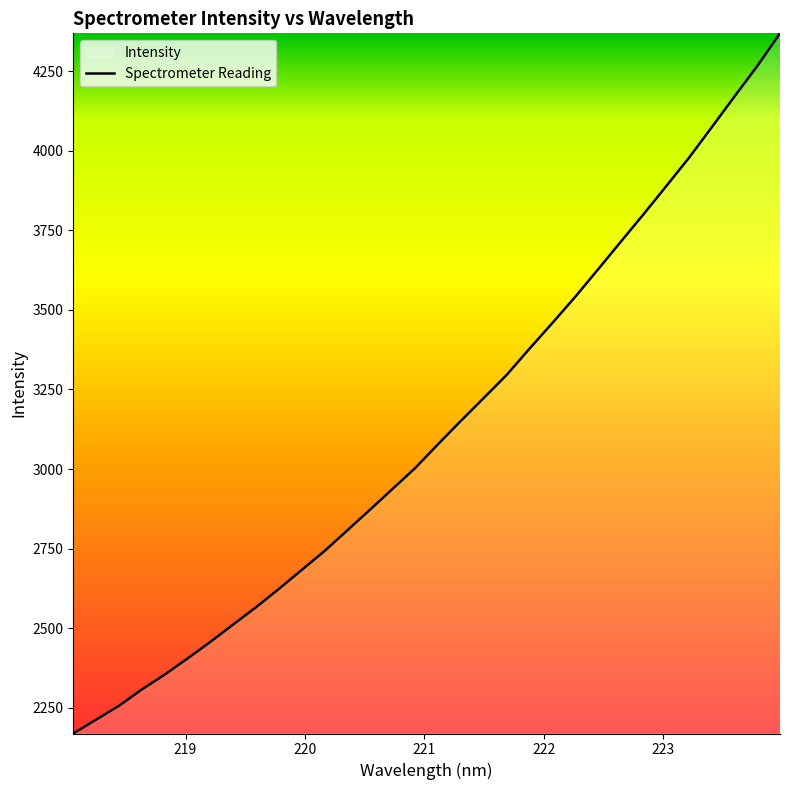

What is the minimum value shown in the chart?

2169.2